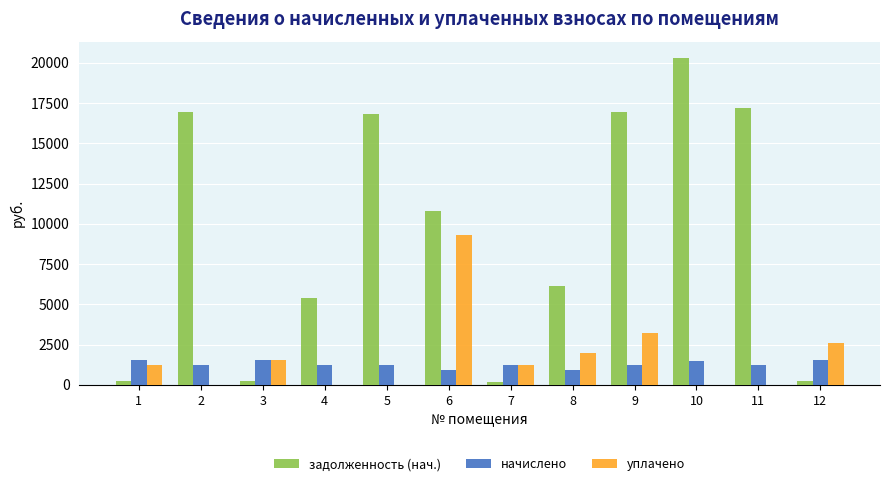

What is the maximum value for уплачено?

9285.9